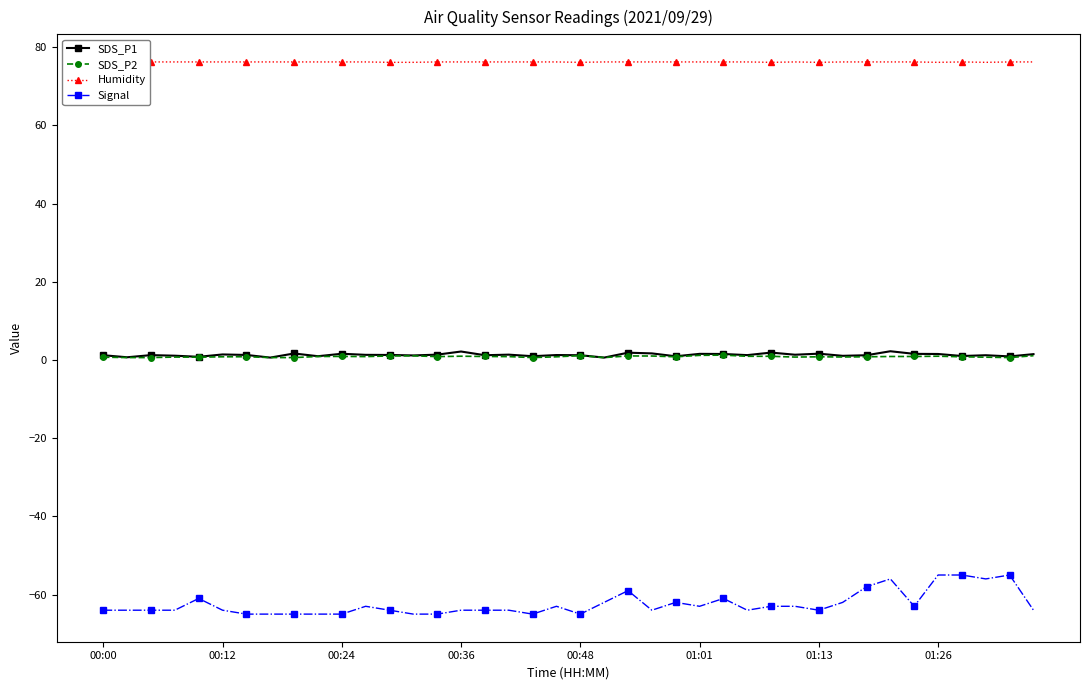

True or false: Signal has more than 0 interior local peaks.

True